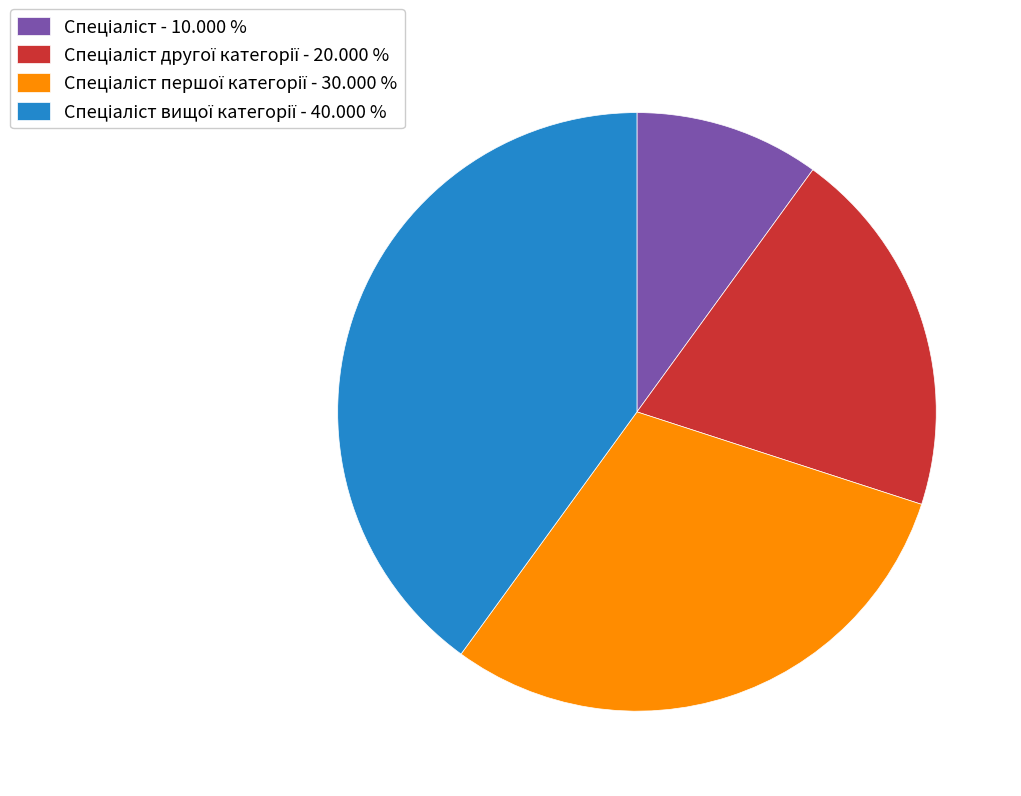

Is there any slice that represents more than half of the pie?

No